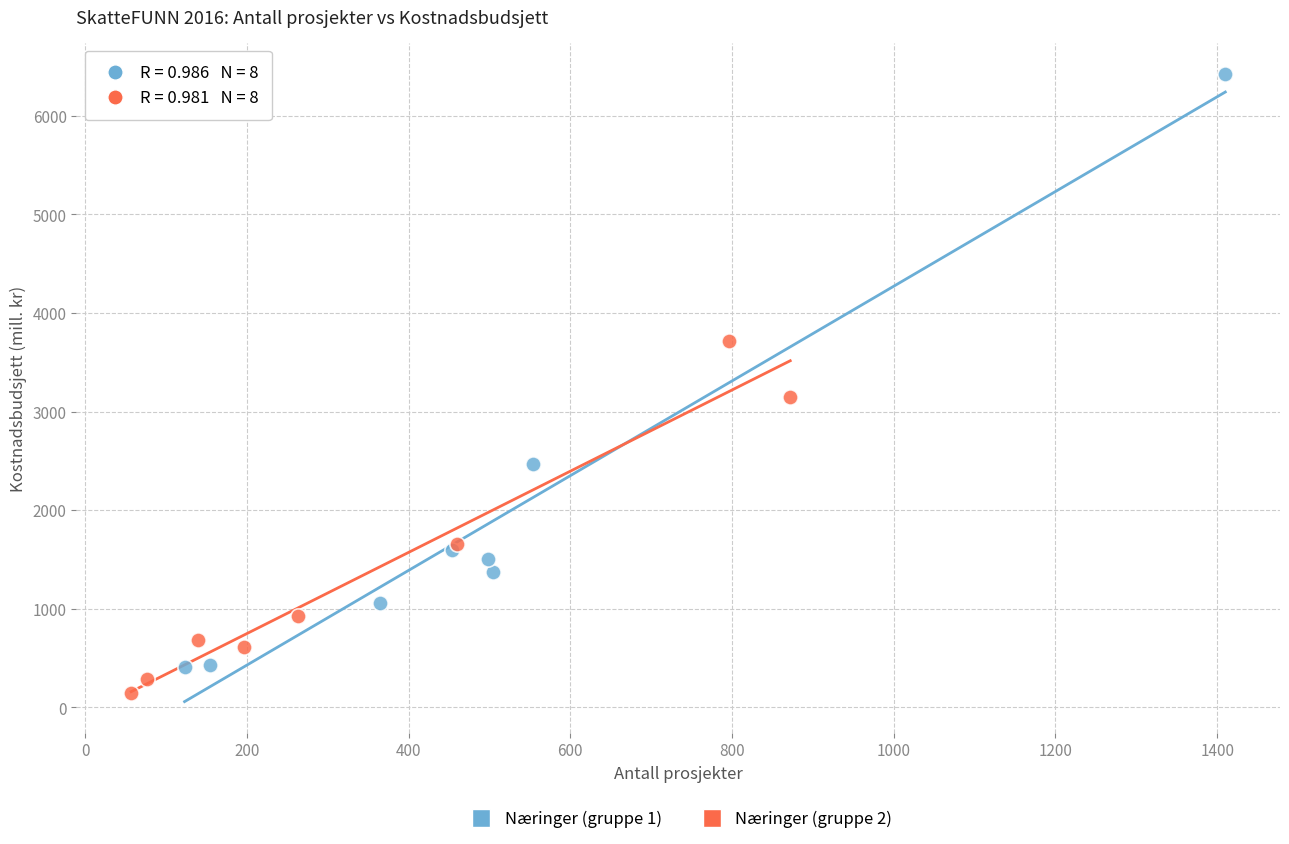

Which series contains the highest Y value?

Næringer (gruppe 1)